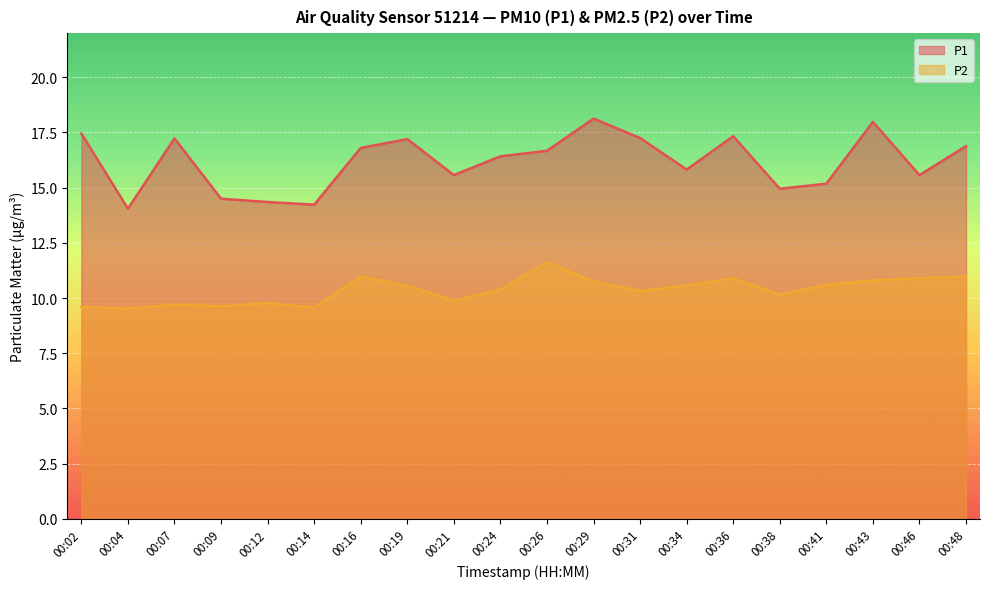

The P1 series shows 18.0 at 00:43. True or false?

True